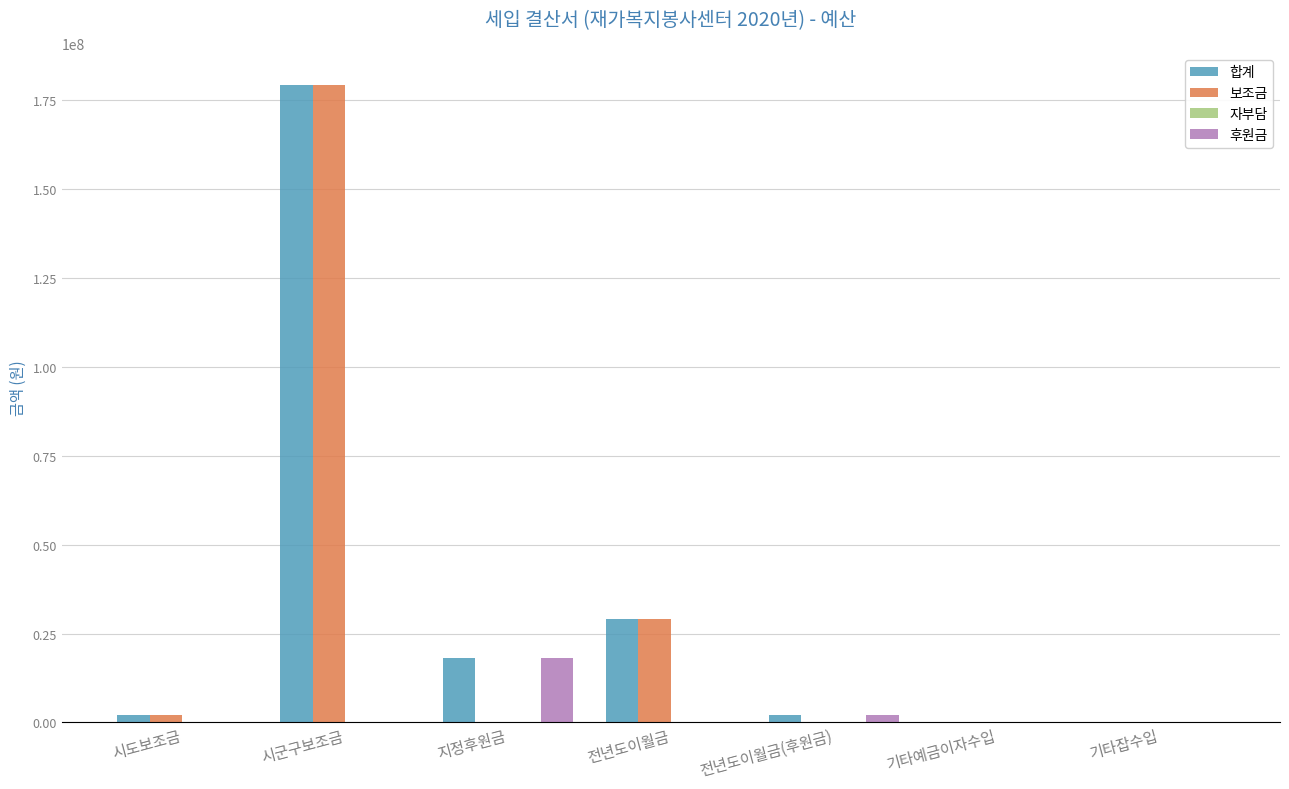

What is the average value of the 후원금 series?

2864707